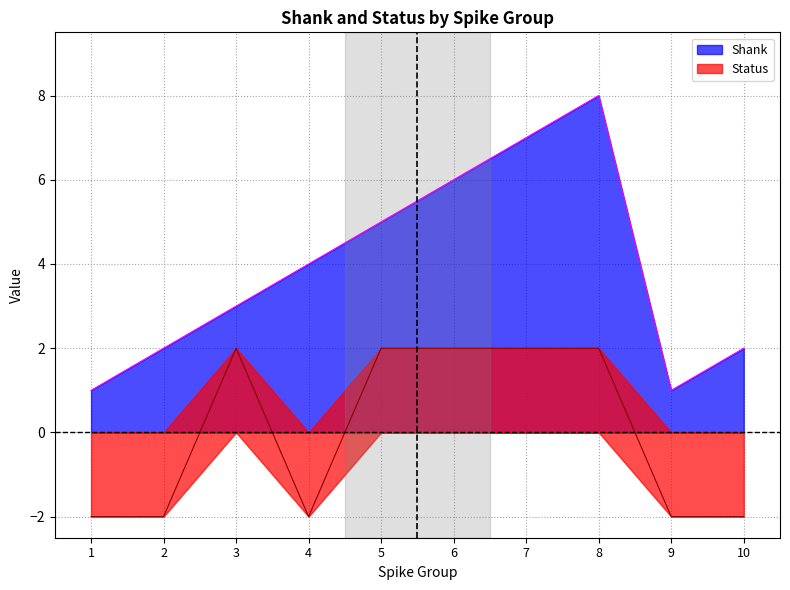

What is the maximum value shown in the chart?

8